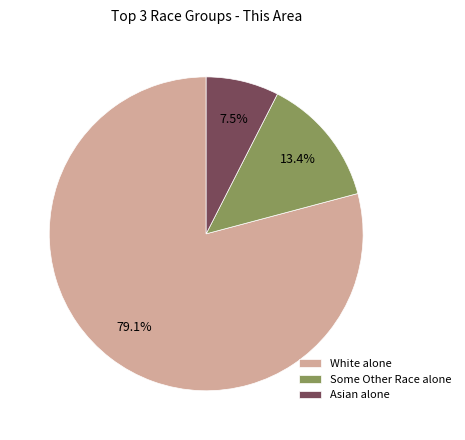

Which category has the smallest portion of the pie?

Asian alone